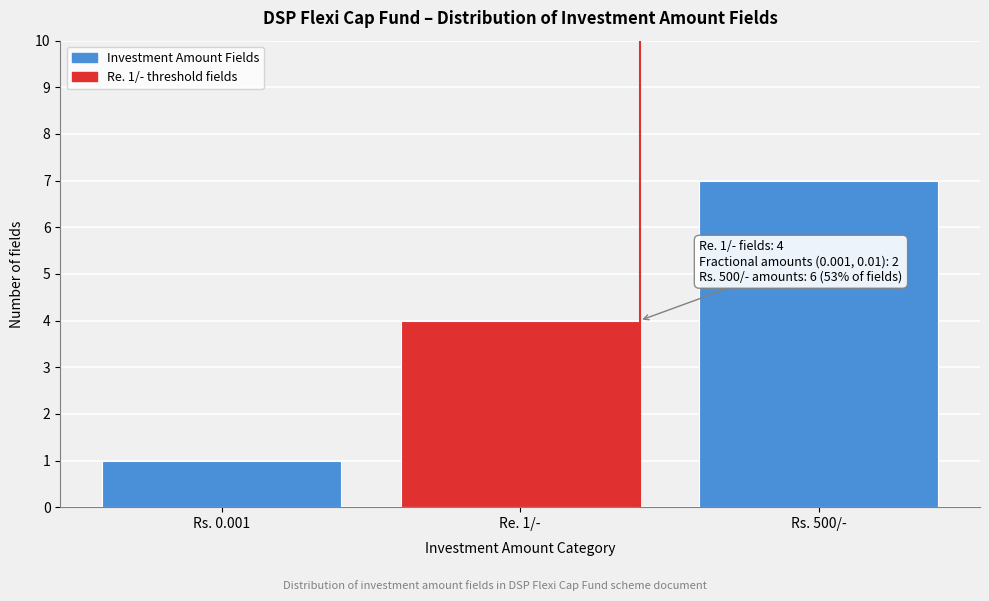

Reading right to left, transcribe all the data shown in this chart.

7	4	1